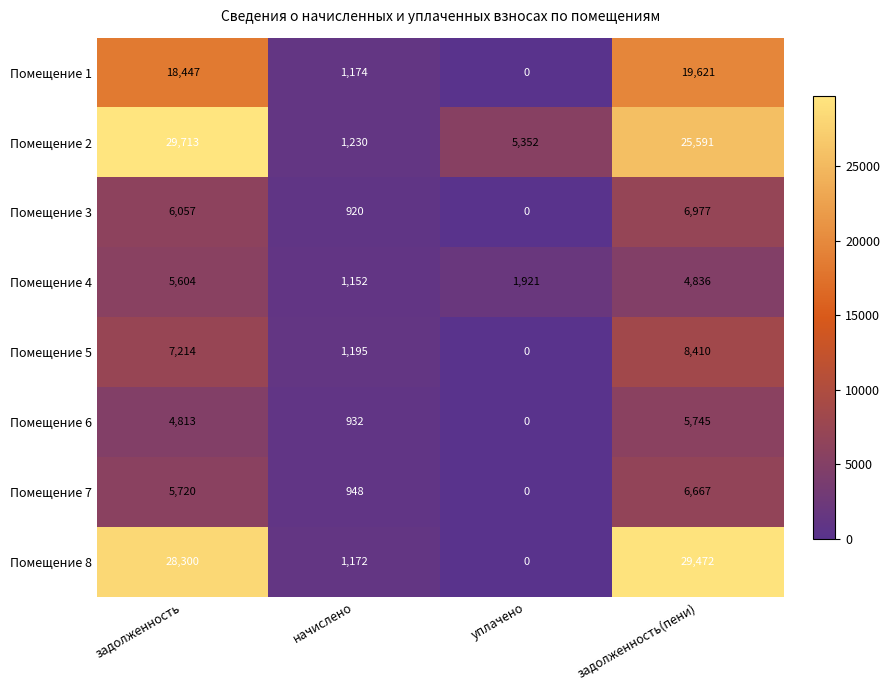

At which category is the sum across all series the highest?

задолженность(пени)